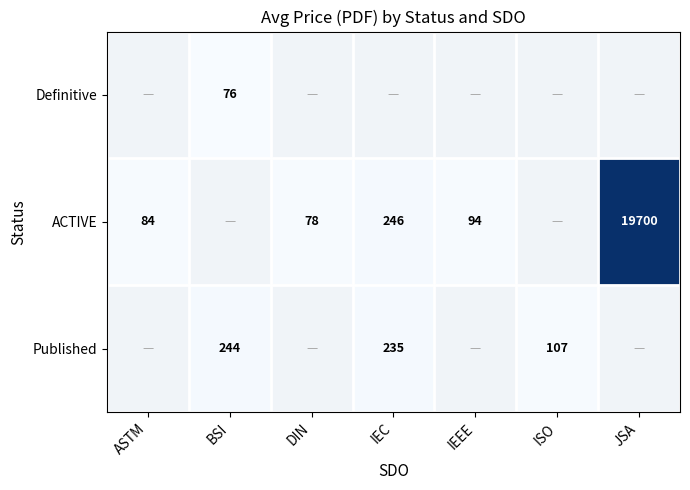

What is the sum of the ACTIVE values at DIN and IEEE?

172.0